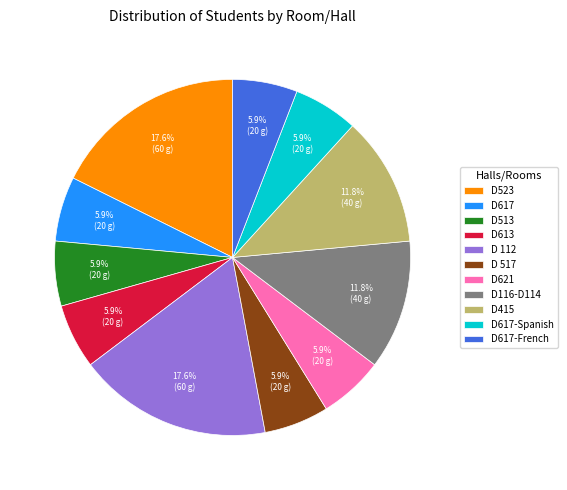

To the nearest percent, what is the combined percentage of D617-French and D621?

12%